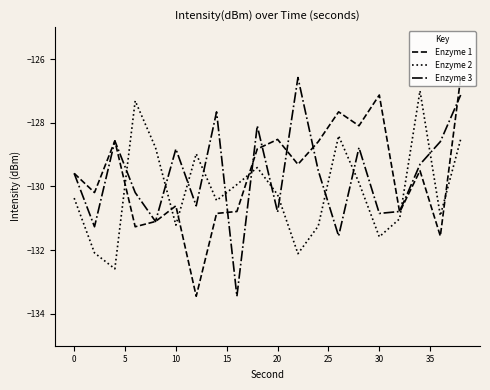

How many lines are shown in the chart?

3